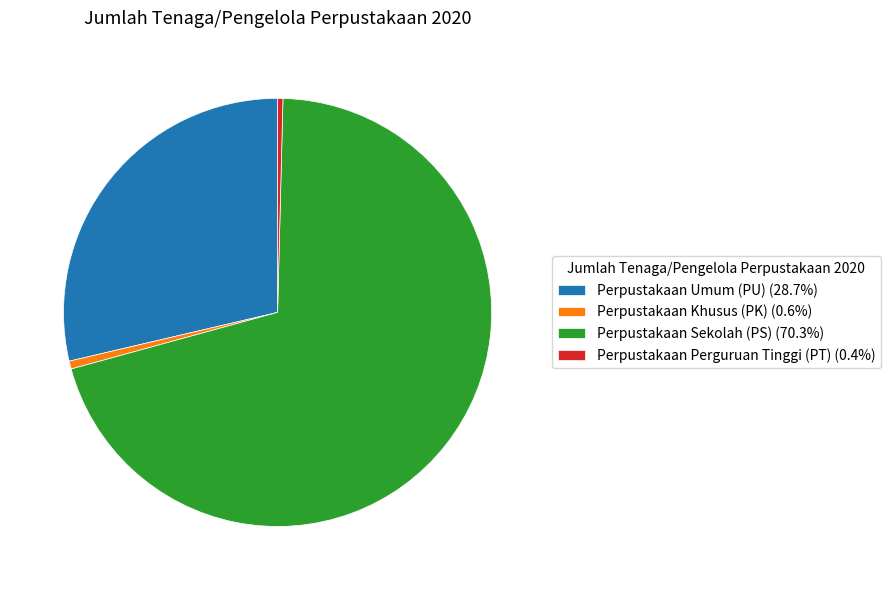

Do Perpustakaan Umum (PU) (28.7%) and Perpustakaan Perguruan Tinggi (PT) (0.4%) together represent more than half of the pie?

No